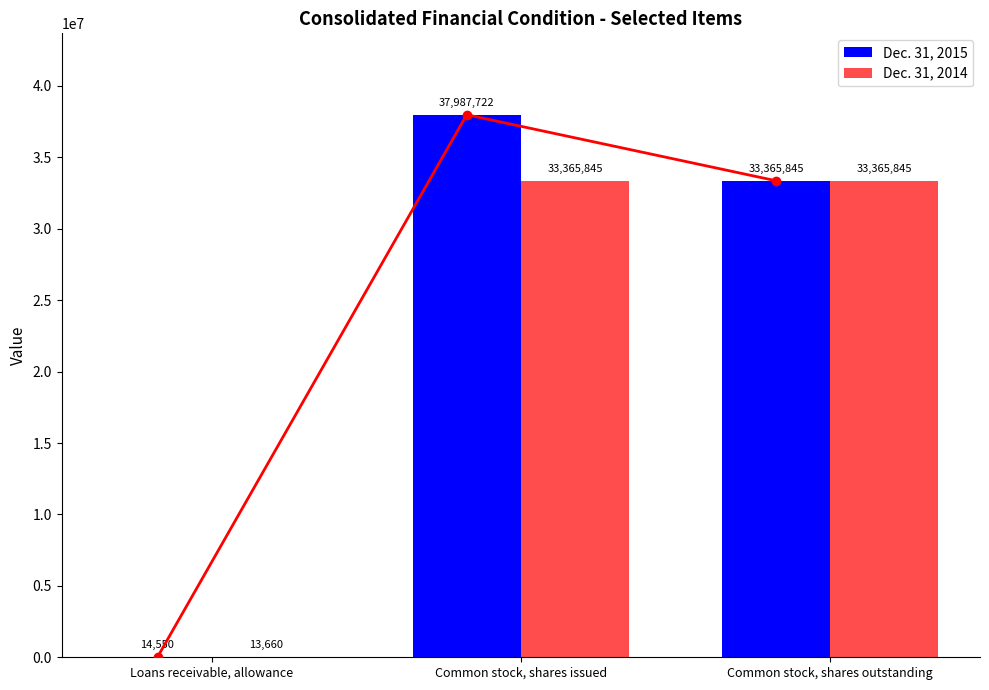

What value does the Dec. 31, 2015 series have at Common stock, shares outstanding, to the nearest 100?

33365800